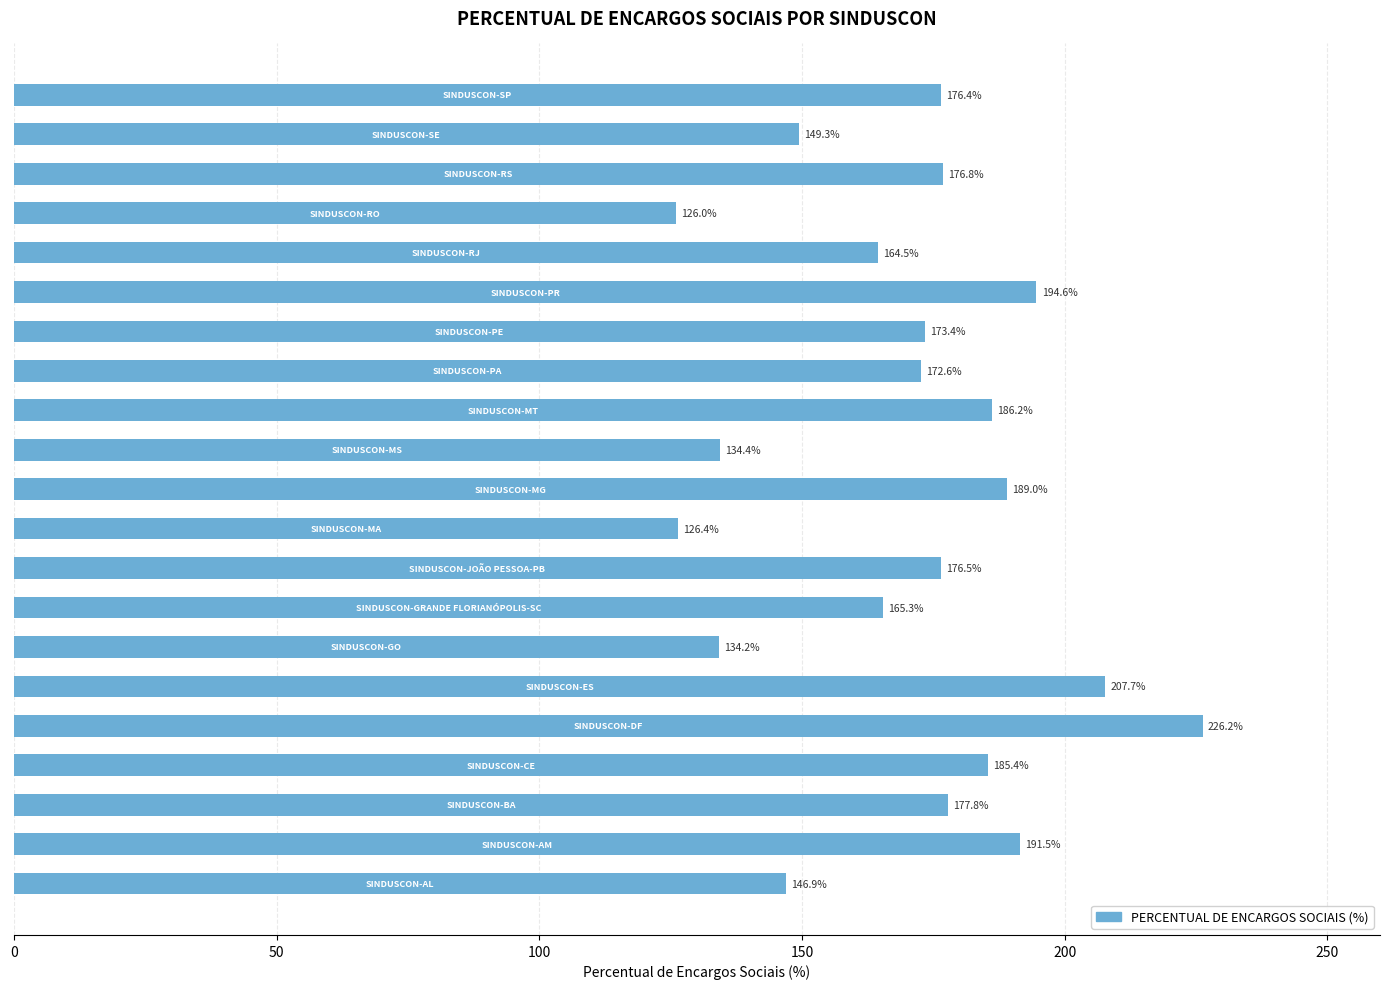

What is the difference between the maximum and minimum values?

100.2